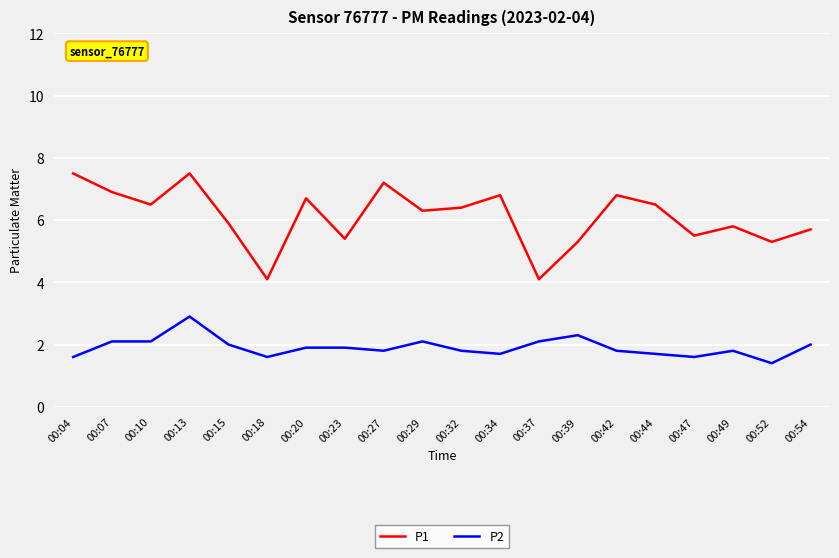

Between 00:15 and 00:18, which series saw the biggest shift?

P1